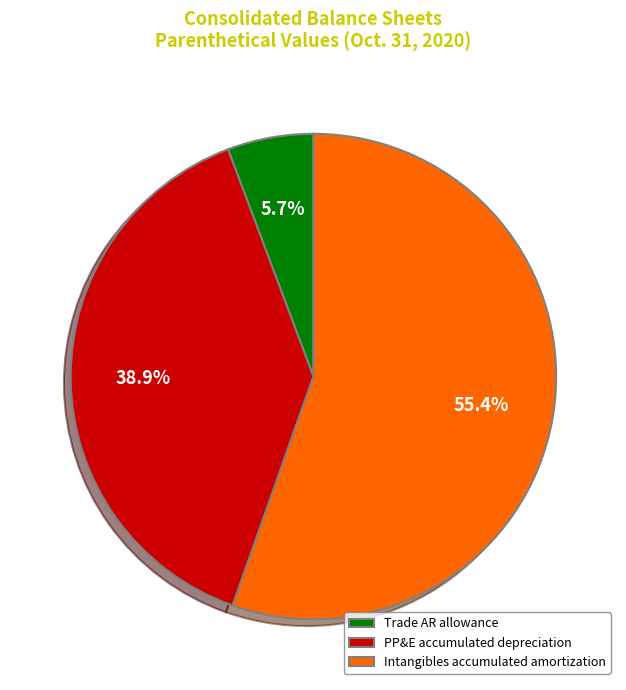

Does any single category account for the majority?

Yes